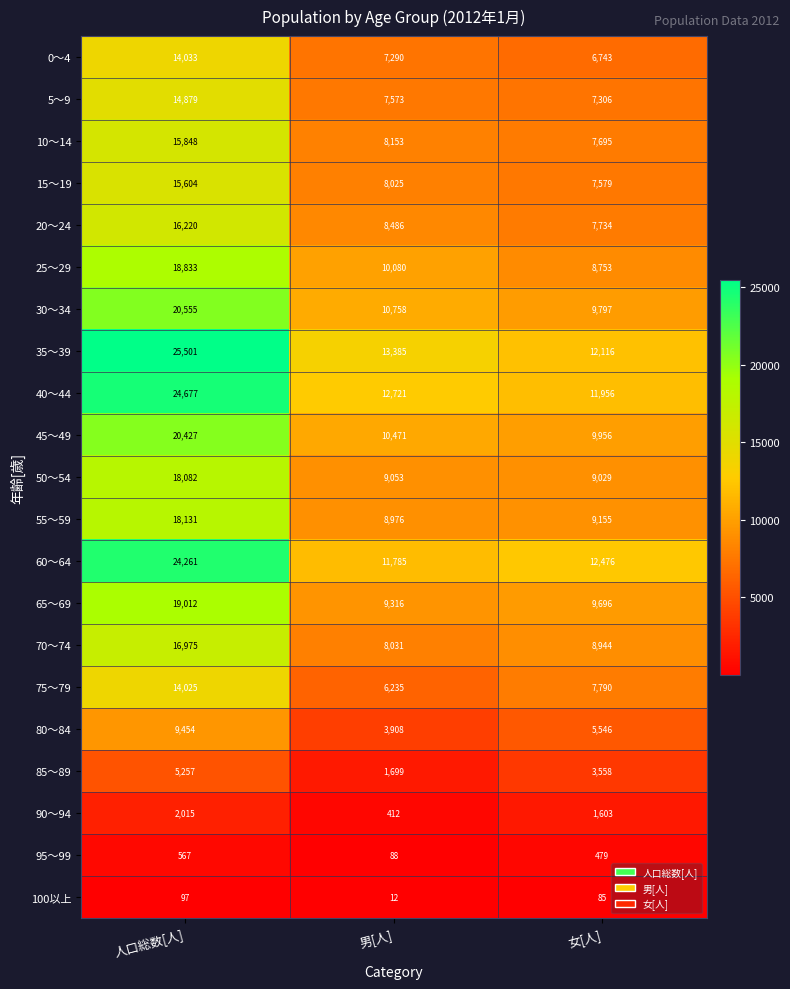

Is the value of 70～74 at 人口総数[人] greater than the value of 30～34 at 男[人]?

Yes